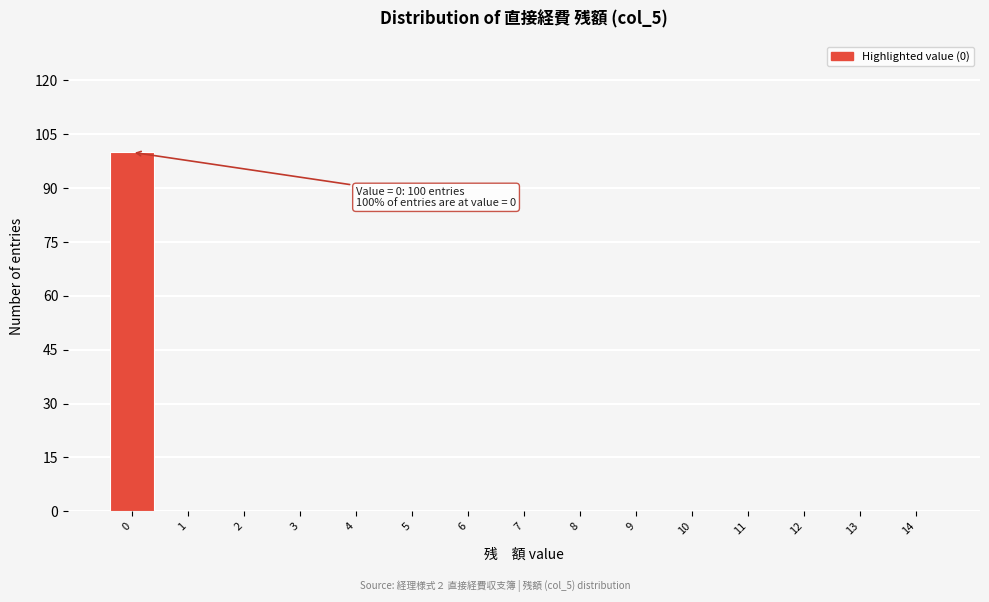

Which range on the x-axis has the tallest bar?

-0.5 to 0.5